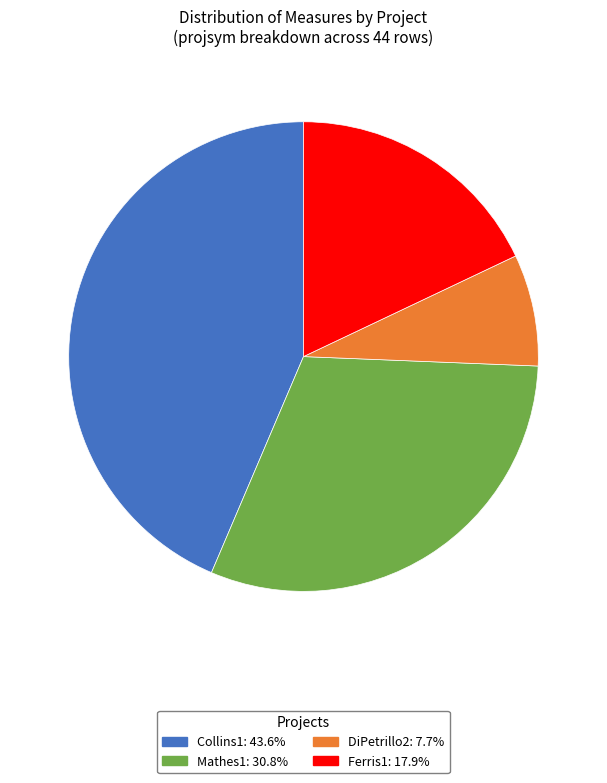

Is there any slice that represents more than half of the pie?

No